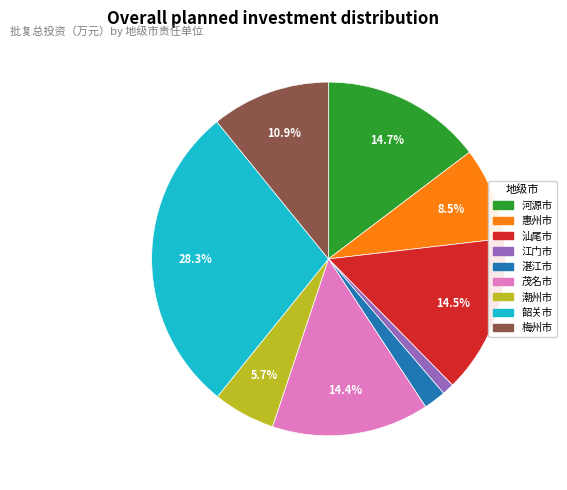

Do 河源市 and 梅州市 together represent more than half of the pie?

No